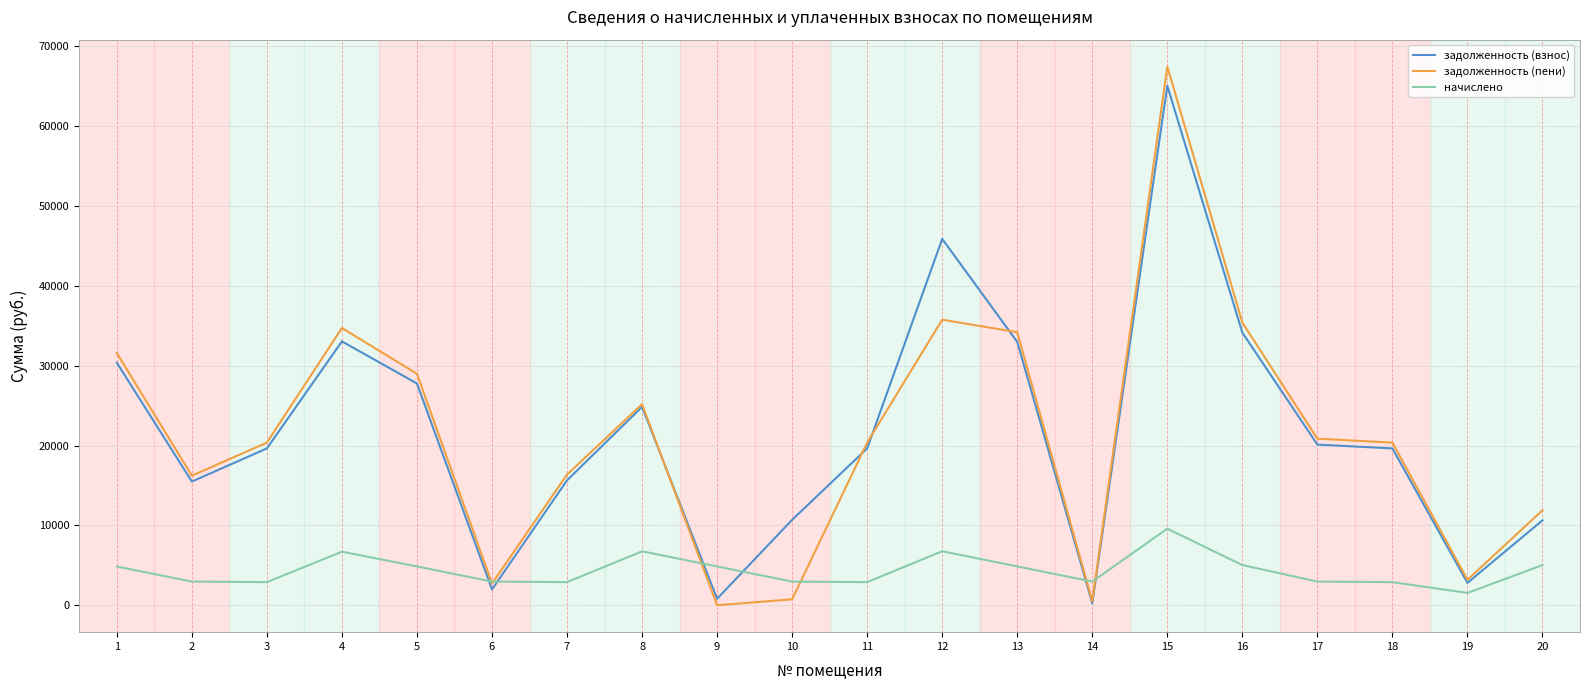

What is the spread (max minus min) of values at 16?

30371.9